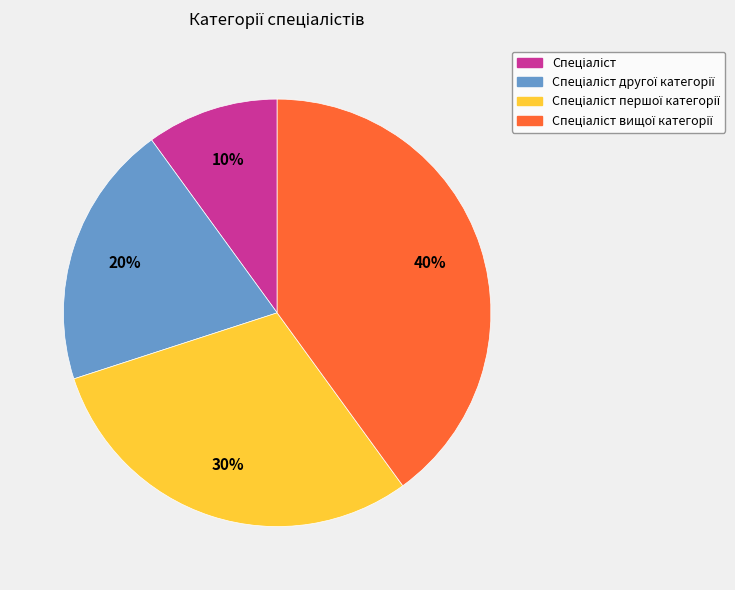

To the nearest percent, what is the difference between the largest and smallest slice percentages?

30%